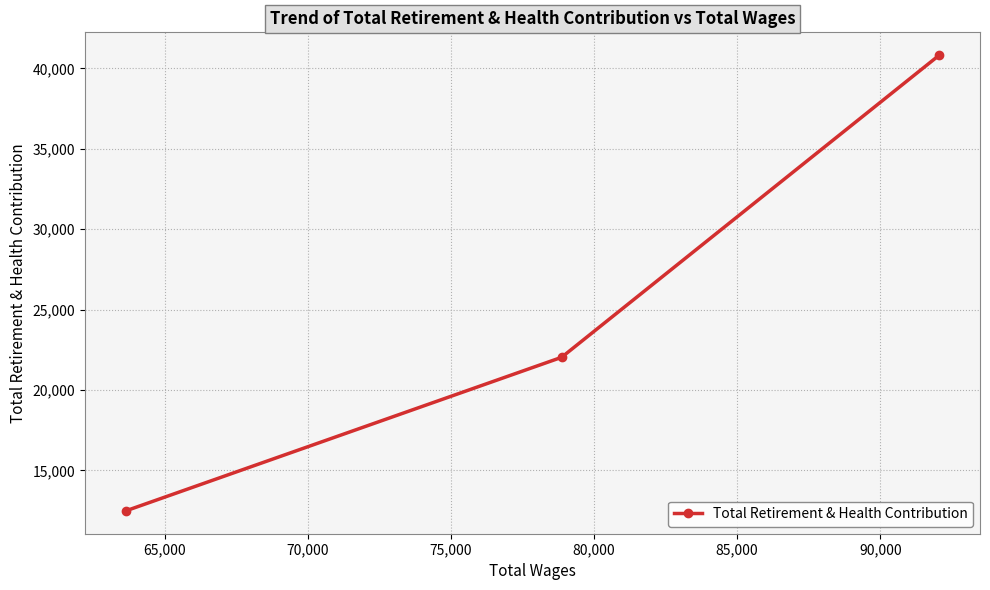

What is the minimum value shown in the chart?

12484